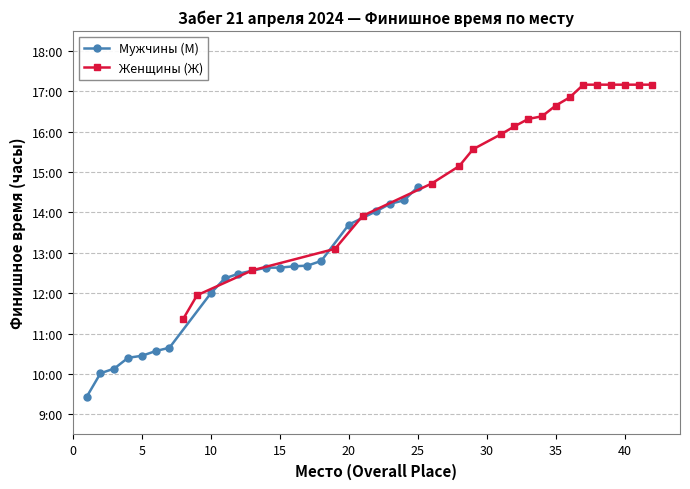

What is the value of the Женщины (Ж) point at the 18th from the left?

17.2